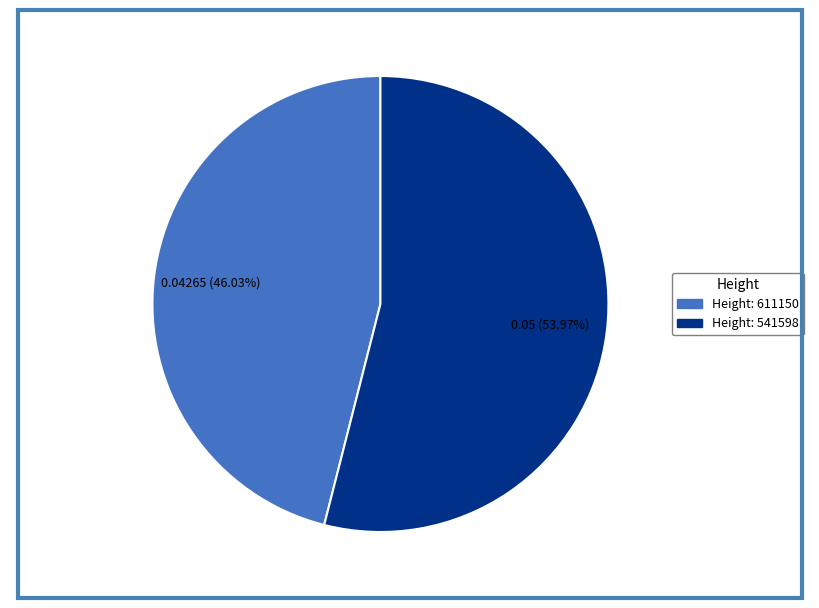

How many slices are in this pie chart?

2